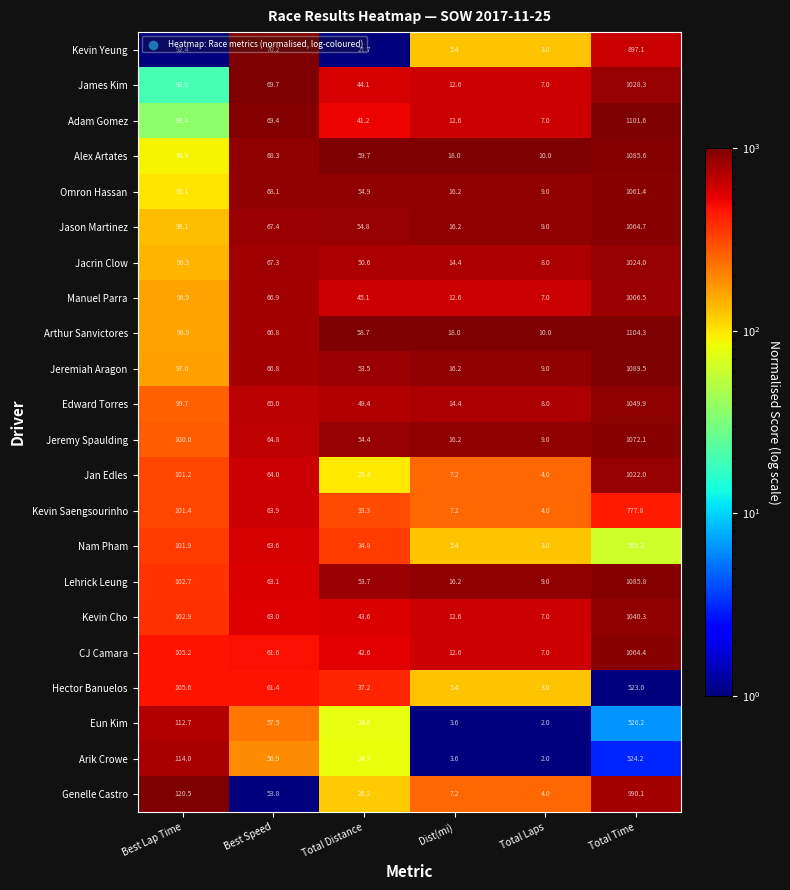

The value of Nam Pham at Total Laps is 3.0. True or false?

True